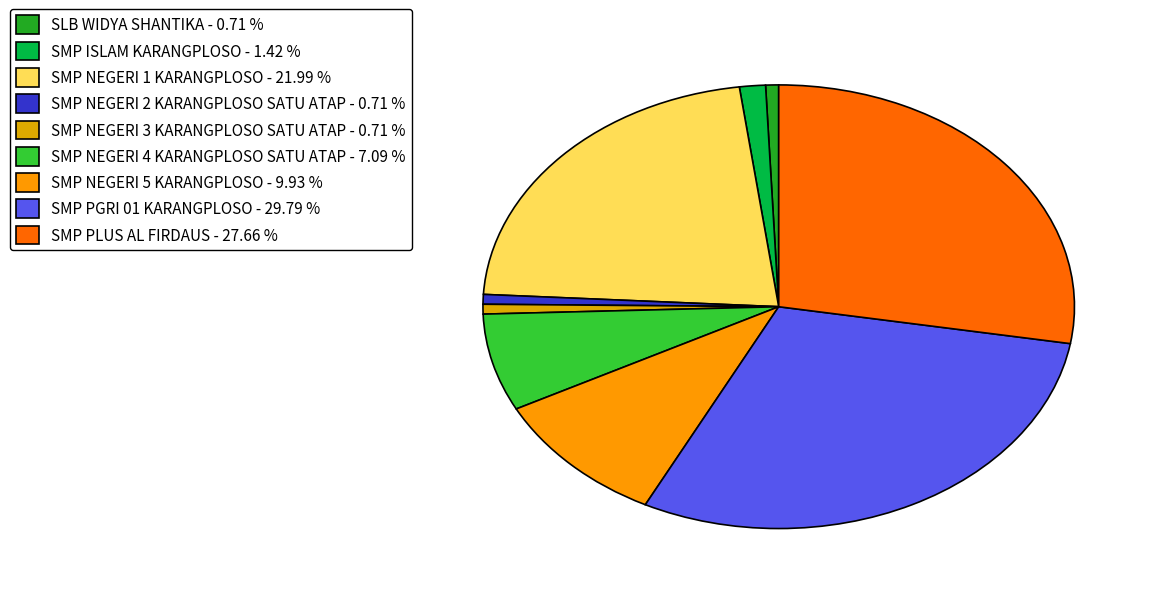

How many slices are in this pie chart?

9